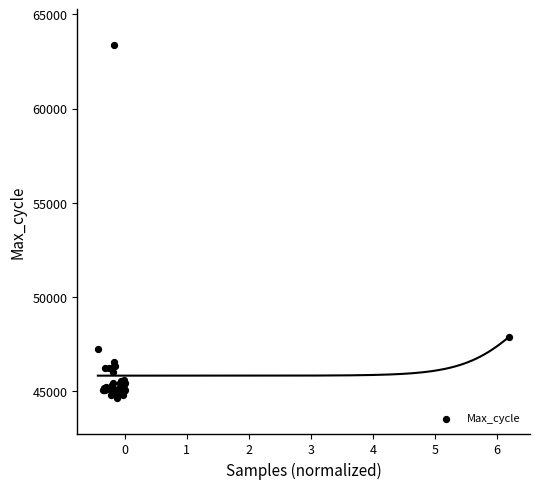

What Y value in the scatter plot is closest to 54015?

47905